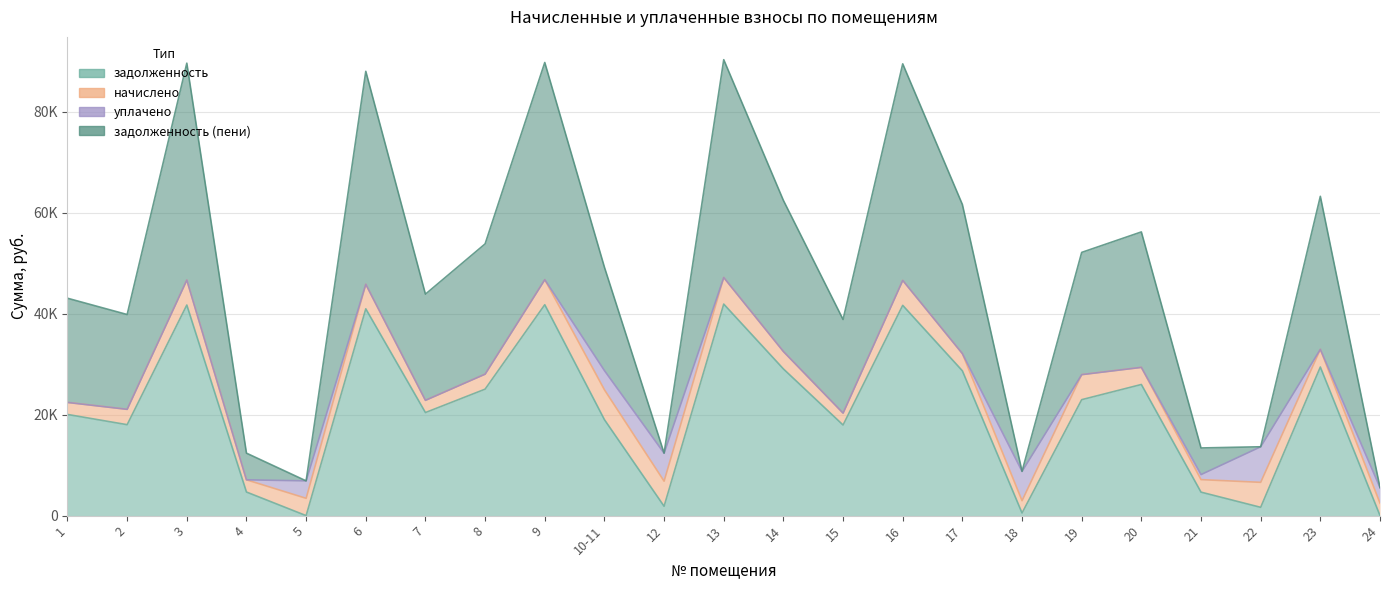

Between 3 and 4, which series saw the biggest shift?

задолженность (пени)